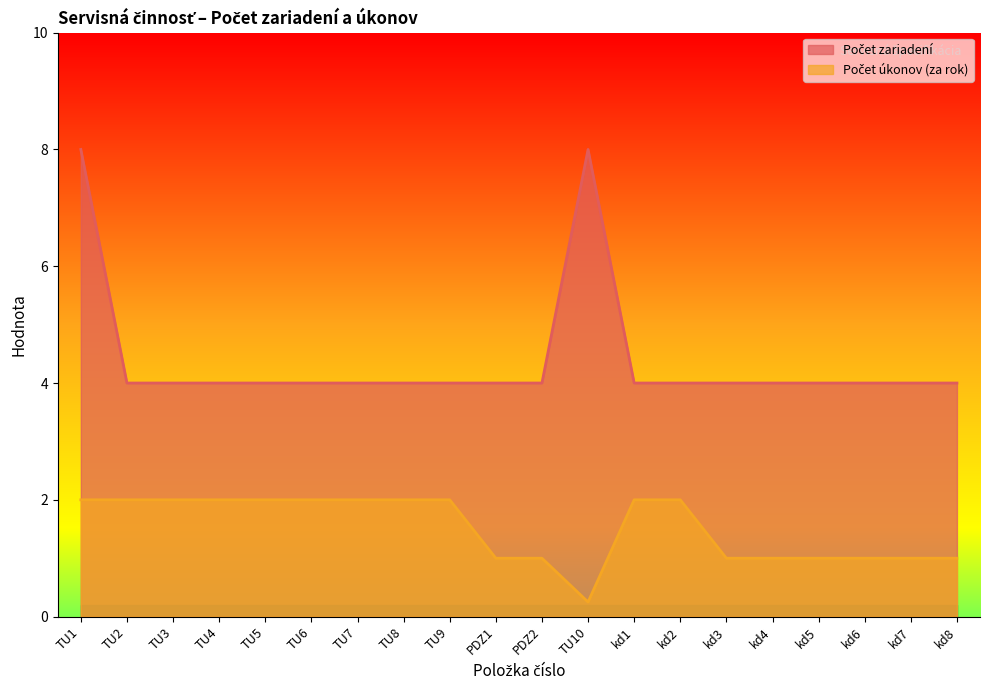

True or false: Počet úkonov (za rok) and Počet zariadení intersect in this chart.

False